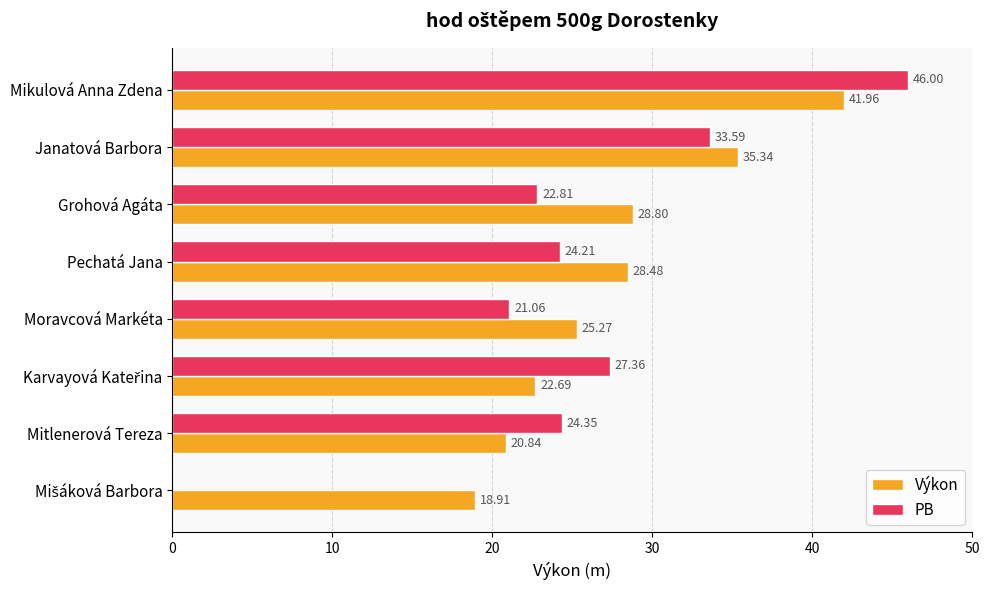

Which series changed the most between Mikulová Anna Zdena and Pechatá Jana?

PB